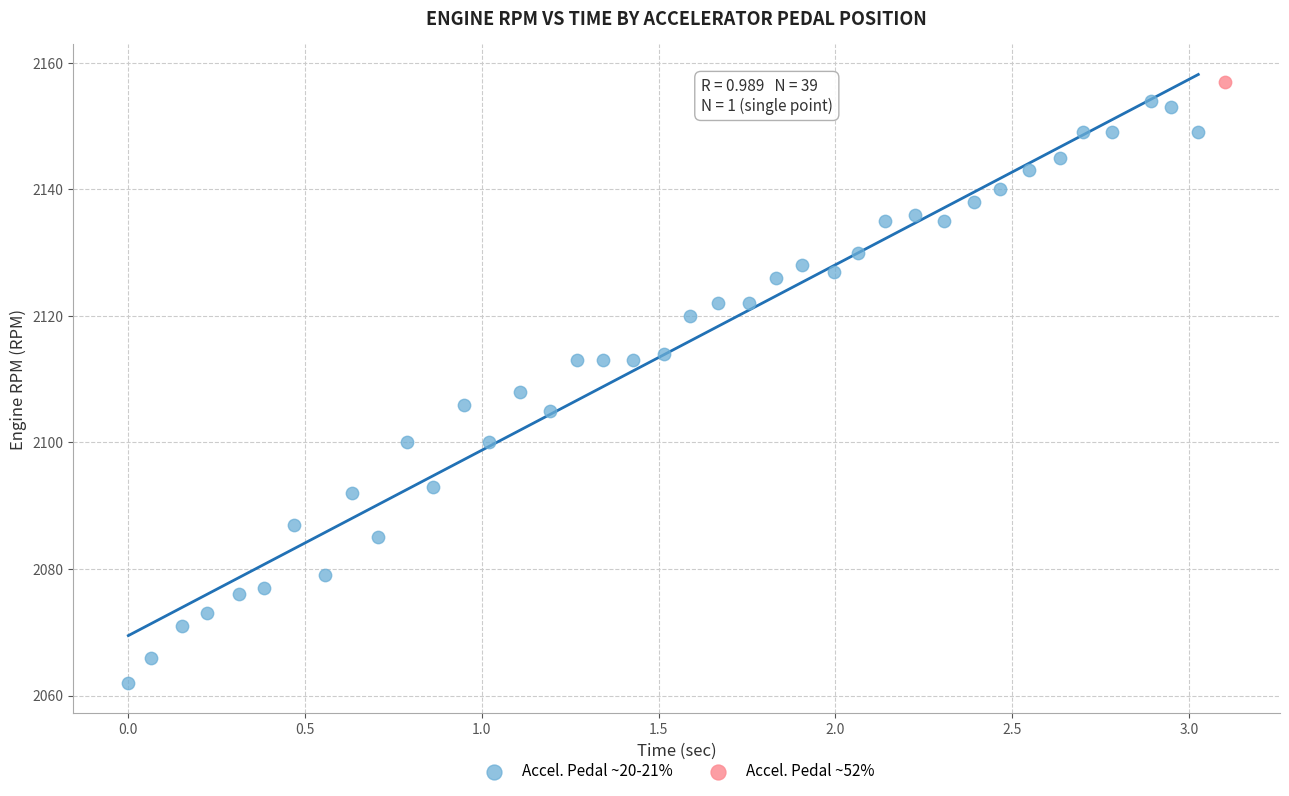

What are all the series names shown in the legend?

Accel. Pedal ~20-21%, Accel. Pedal ~52%